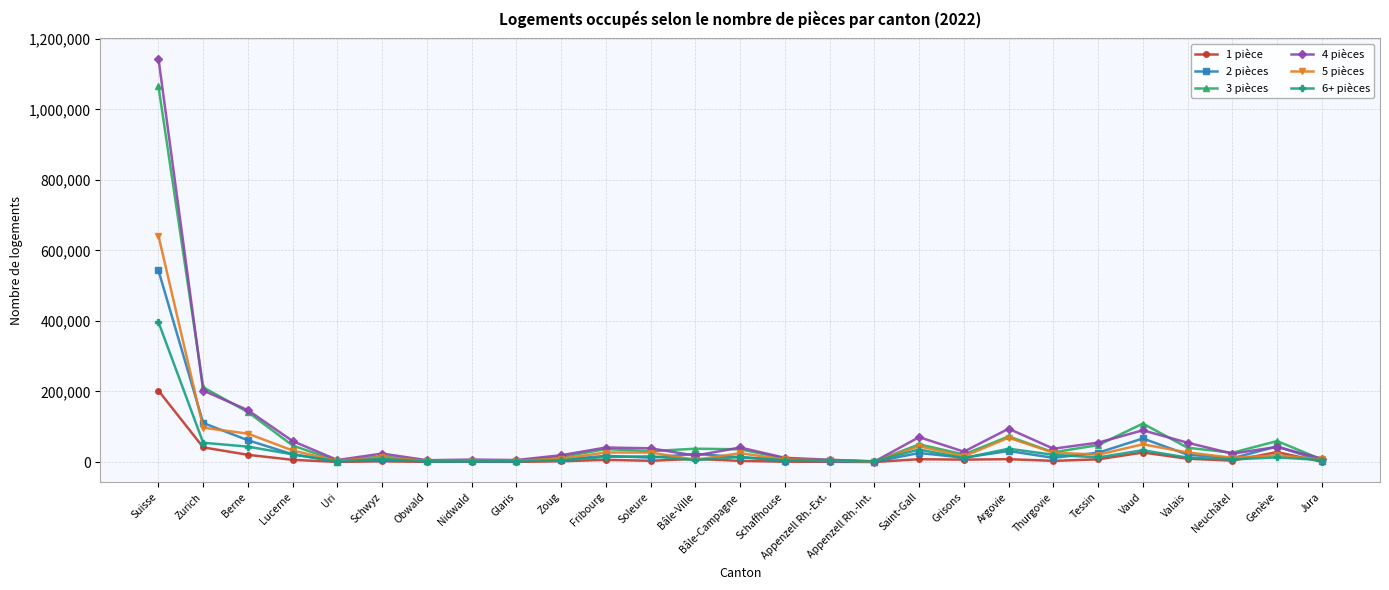

Where does the 3 pièces series first go above 30837?

Suisse